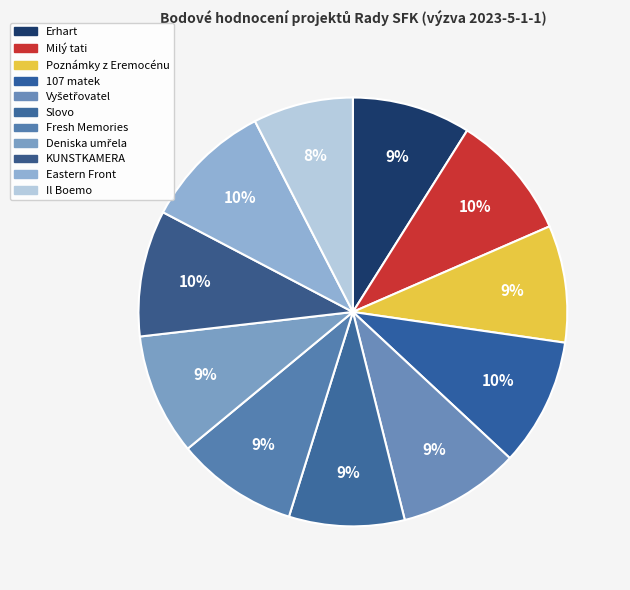

Count the number of slices in the pie.

11